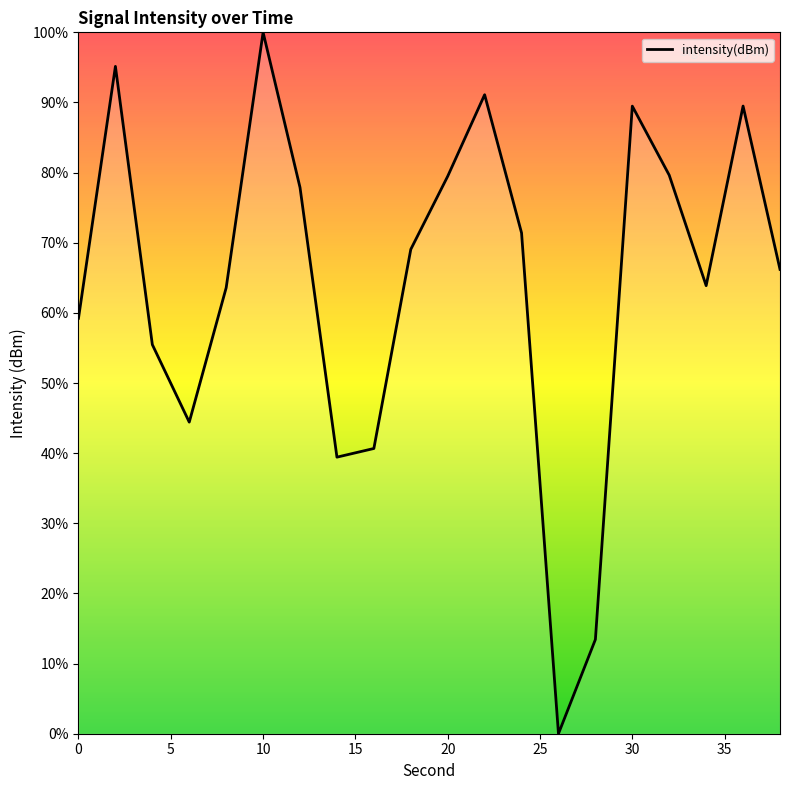

What is the greatest value displayed?

100.0